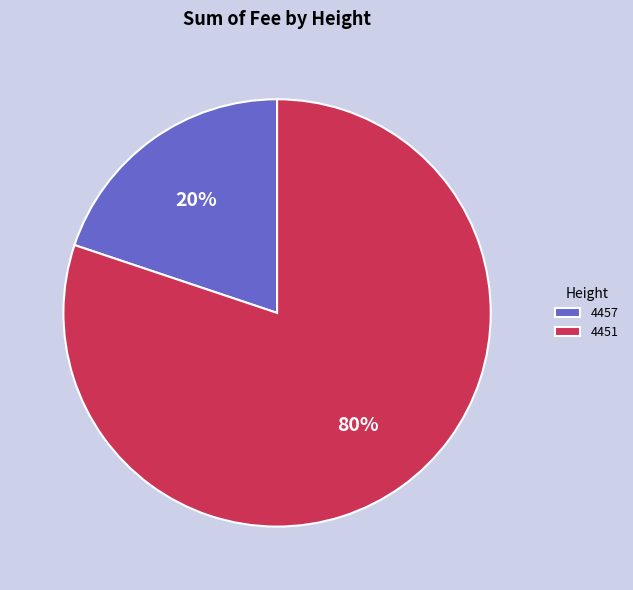

Which has a higher value, 4451 or 4457?

4451